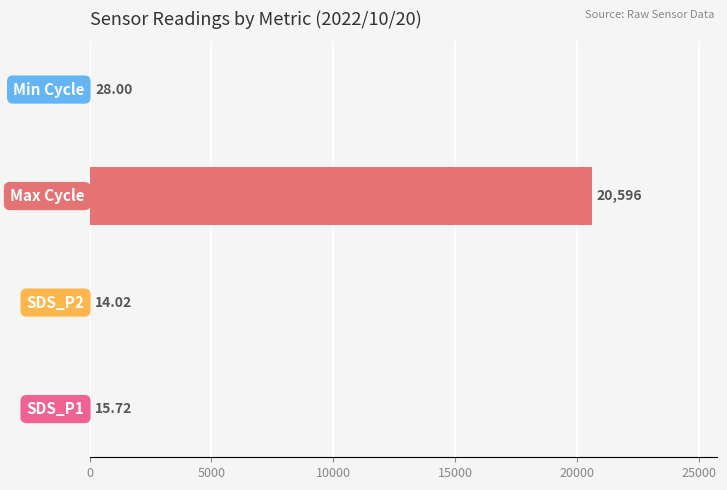

What is the sum of all values?

20653.7